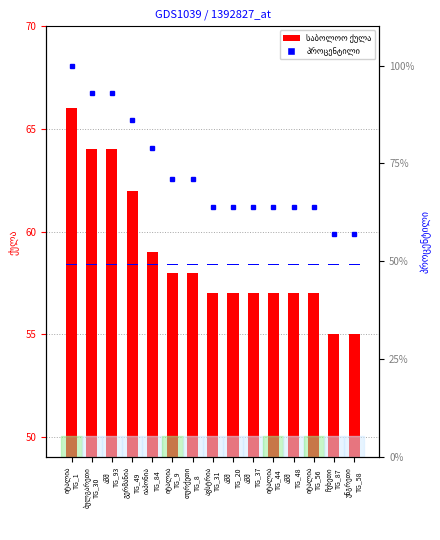

How many data points in საბოლოო ქულა are above 57?

7